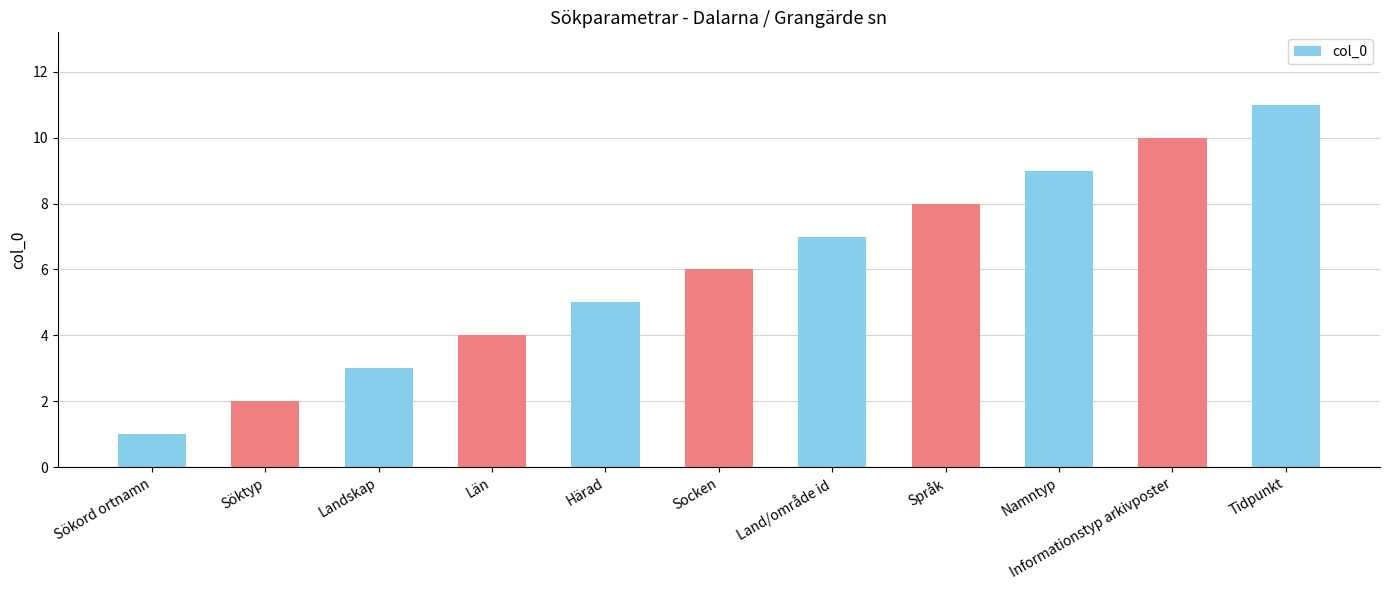

Reading left to right, list all the values displayed in this chart.

Sökord ortnamn=1	Söktyp=2	Landskap=3	Län=4	Härad=5	Socken=6	Land/område id=7	Språk=8	Namntyp=9	Informationstyp arkivposter=10	Tidpunkt=11